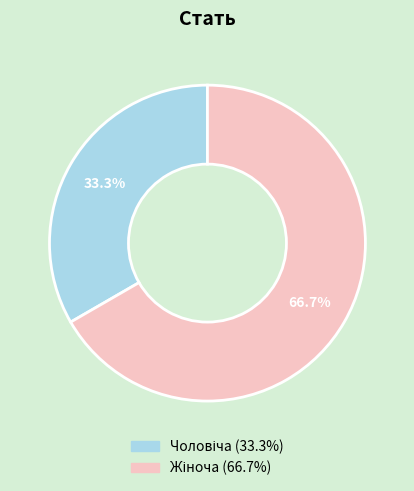

Is there any slice that represents more than half of the pie?

Yes